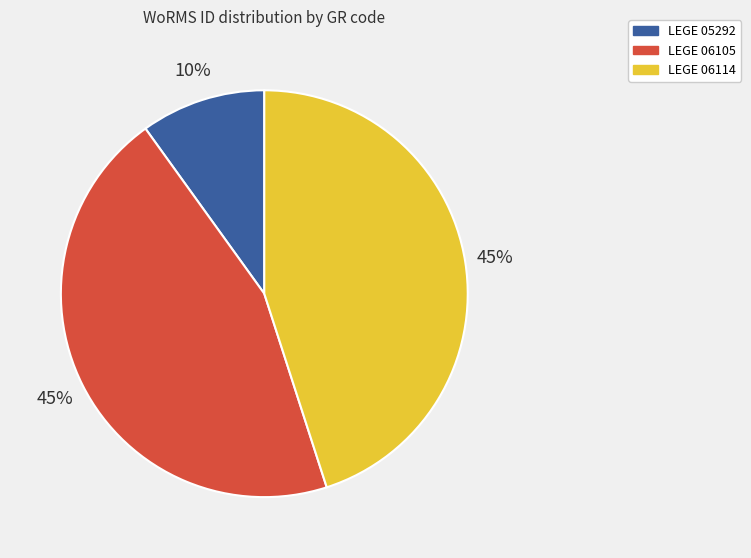

To the nearest percent, what portion does LEGE 06114 represent?

45%